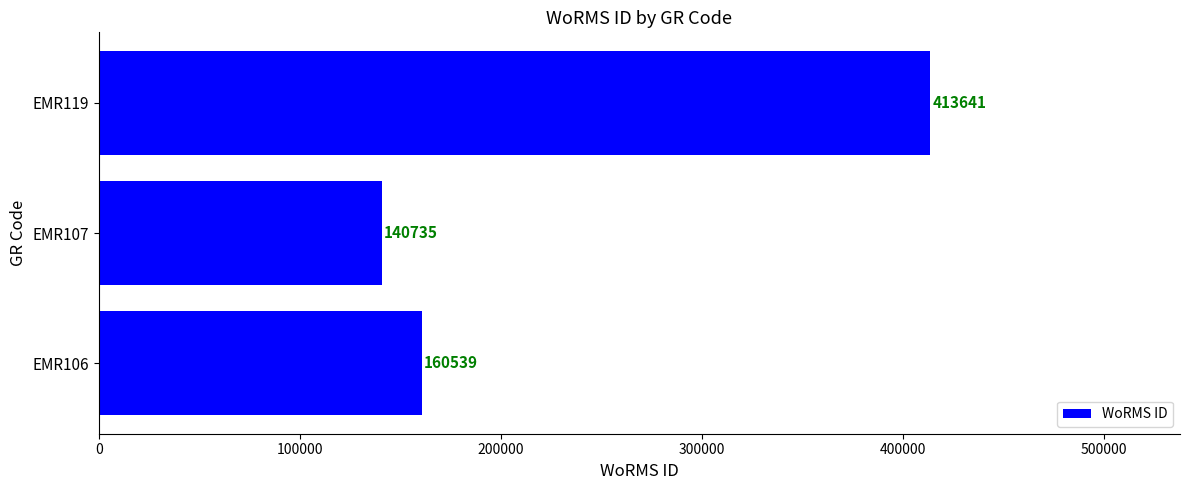

What is the greatest value displayed?

413641